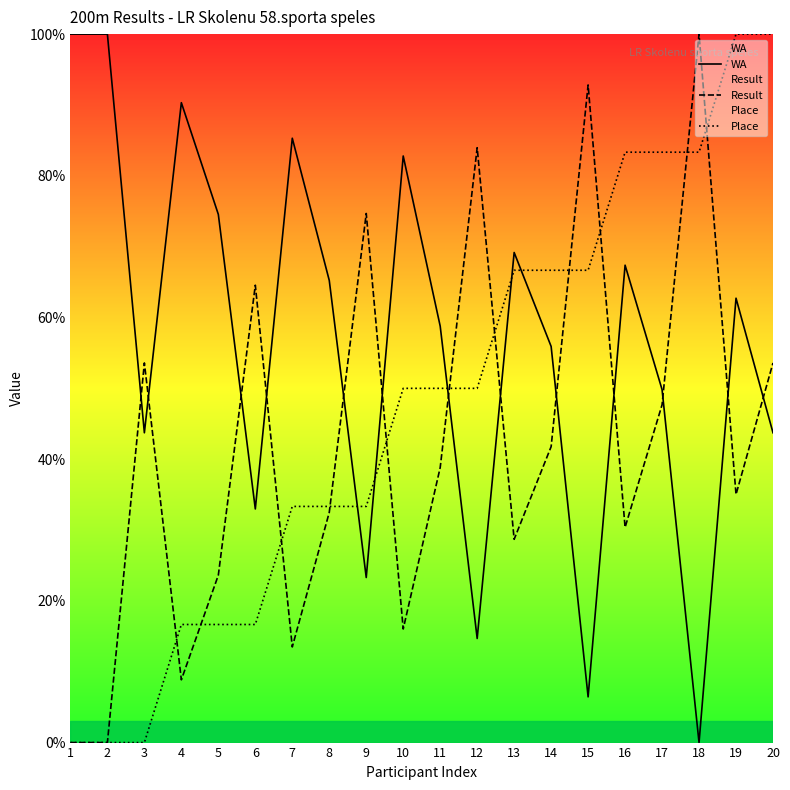

List the labels in order of WA value, largest first.

1, 2, 4, 7, 10, 5, 13, 16, 8, 19, 11, 14, 17, 3, 20, 6, 9, 12, 15, 18